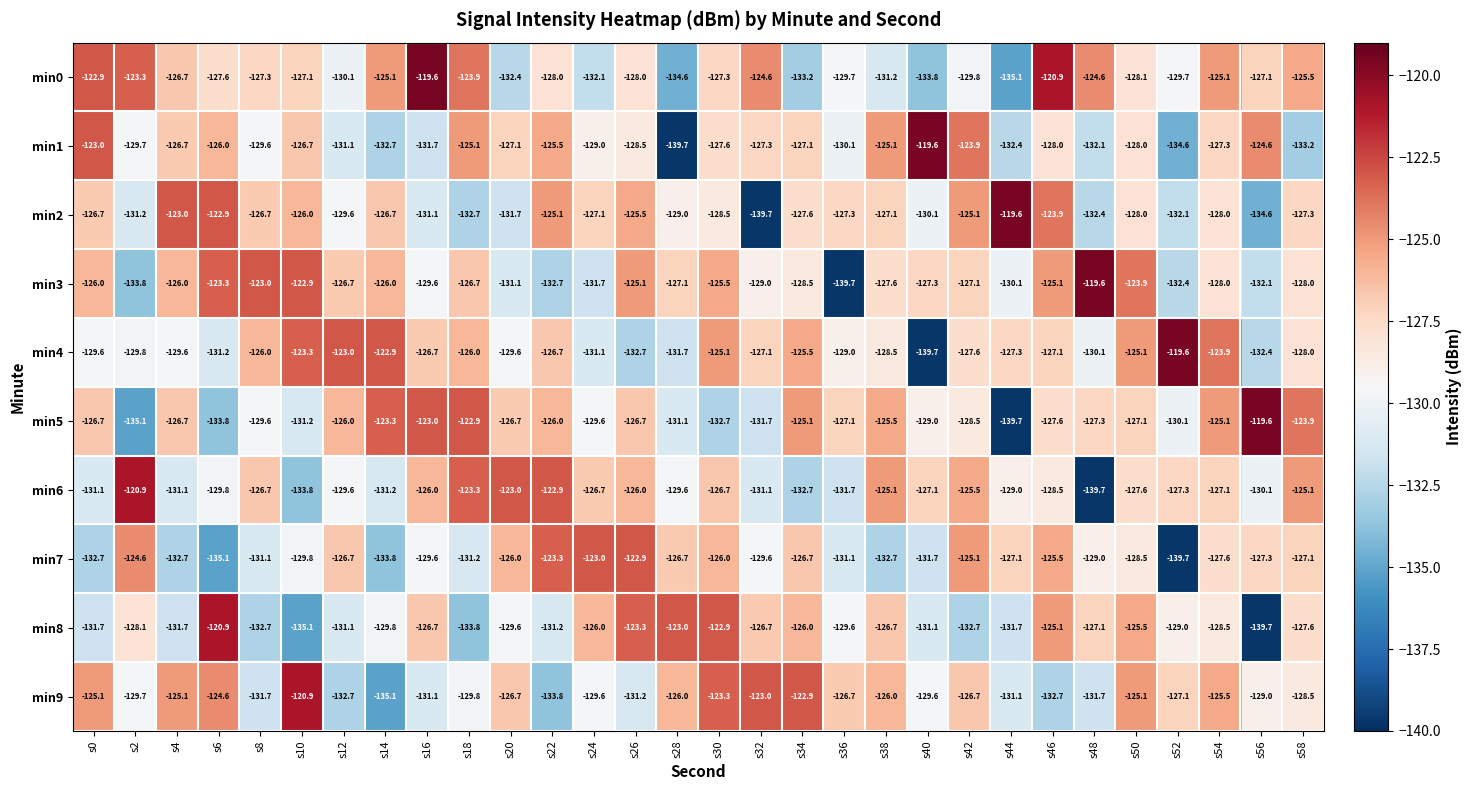

Which series has the largest total across all categories?

min0